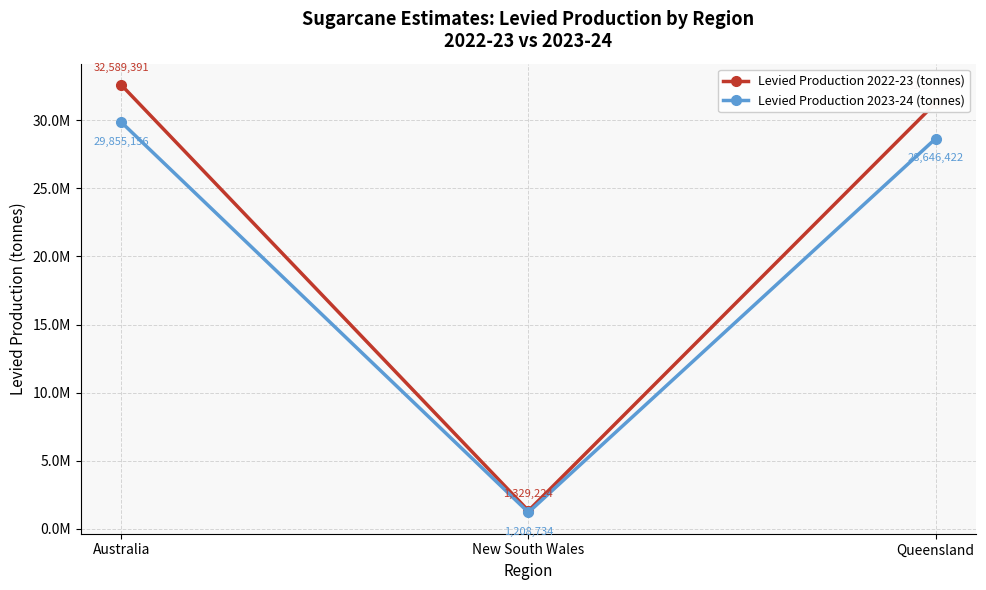

Which series changed the most between Australia and Queensland?

Levied Production 2022-23 (tonnes)